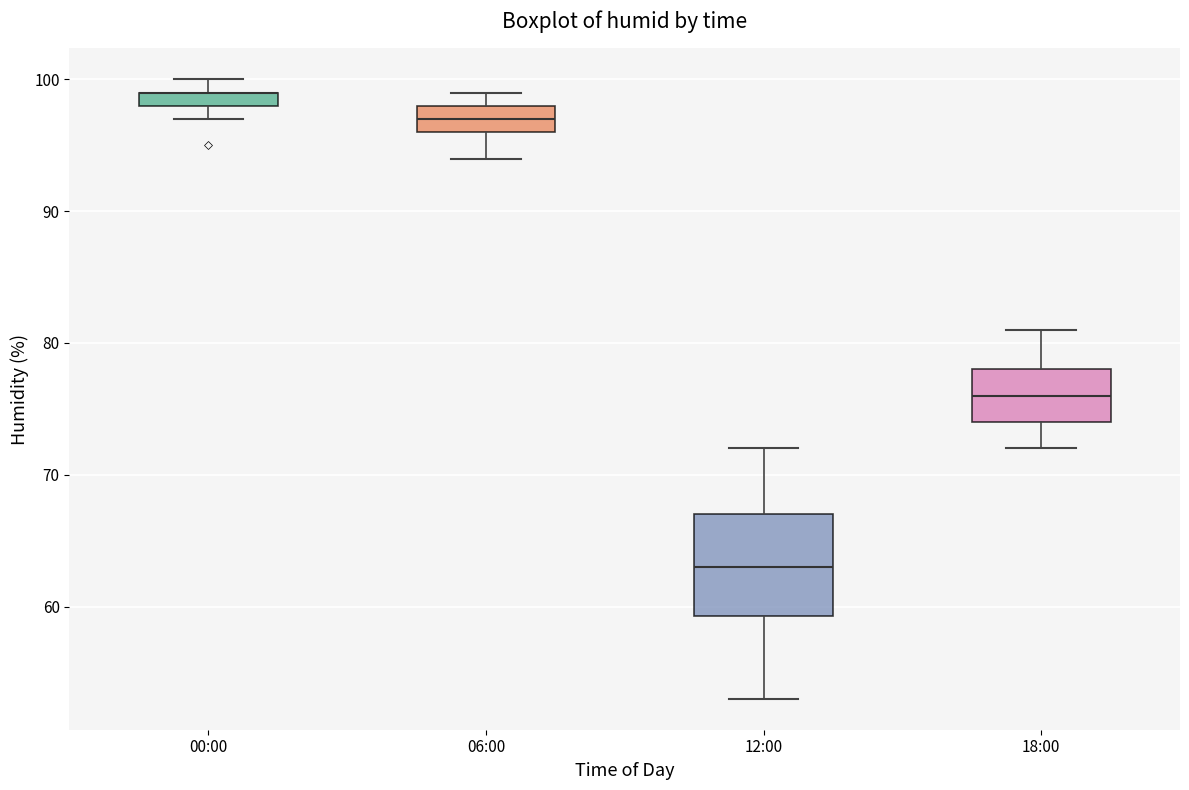

Which box is the tallest, from its lower edge to its upper edge?

12:00